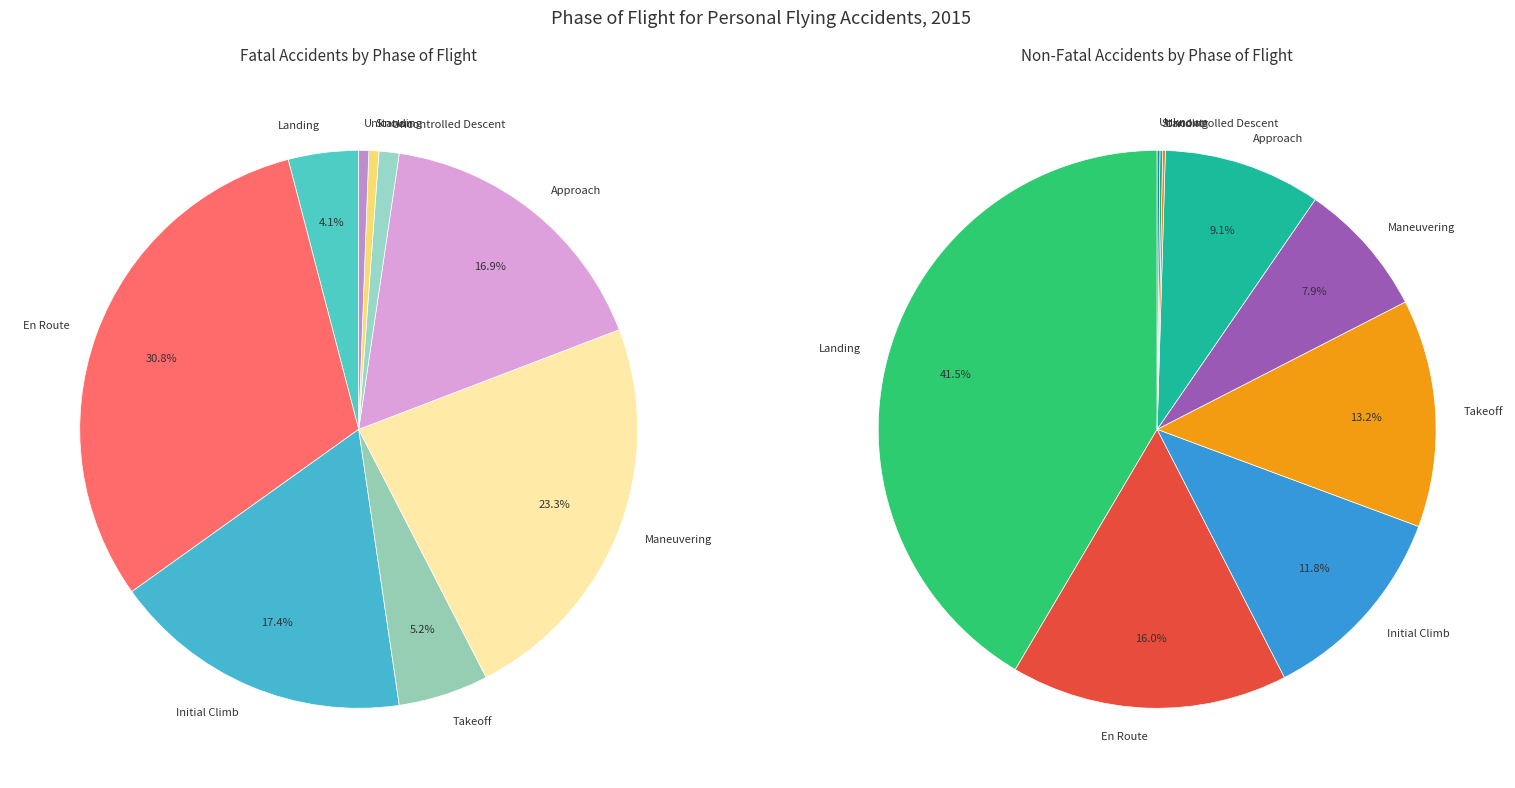

Rank the categories by Fatal value from highest to lowest.

En Route, Maneuvering, Initial Climb, Approach, Takeoff, Landing, Uncontrolled Descent, Standing, Unknown